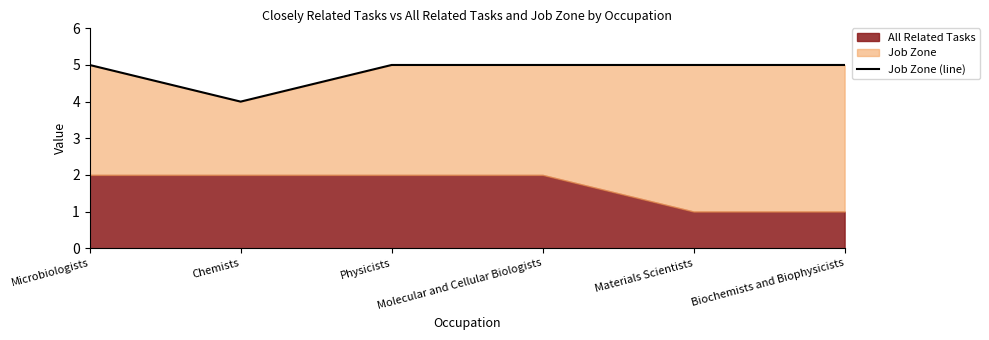

How many data points does each series have?

6